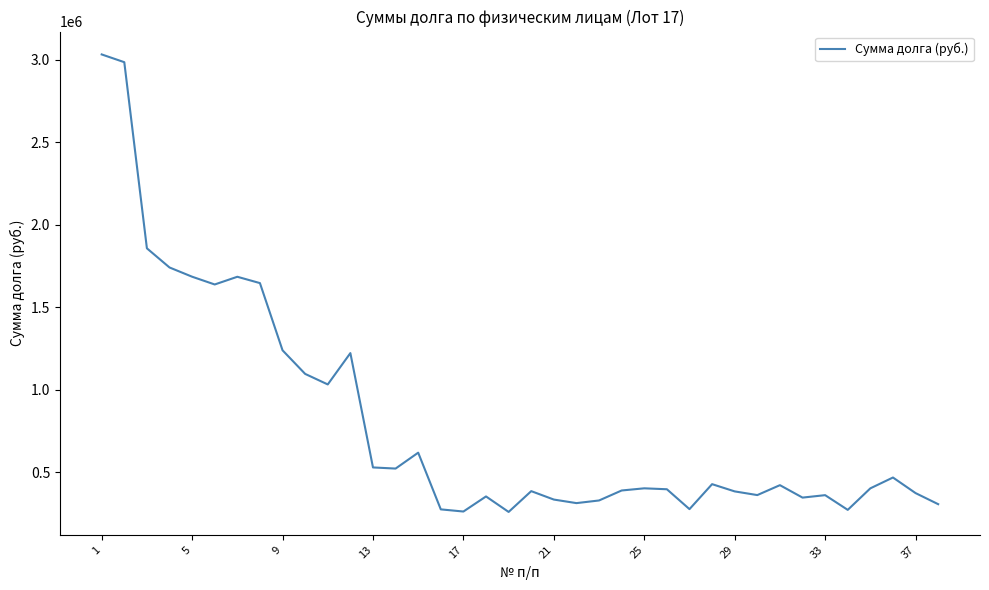

What is the difference between the maximum and minimum values?

2774334.7